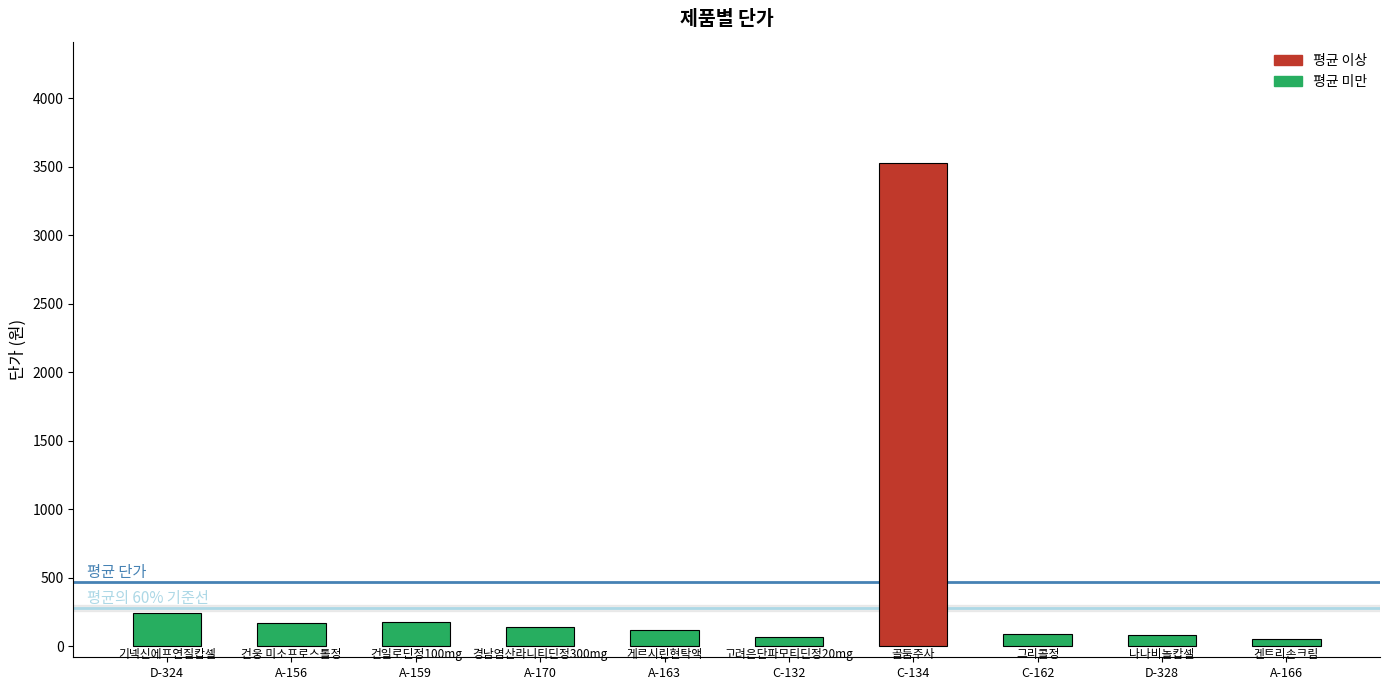

How many bars are there in total?

10